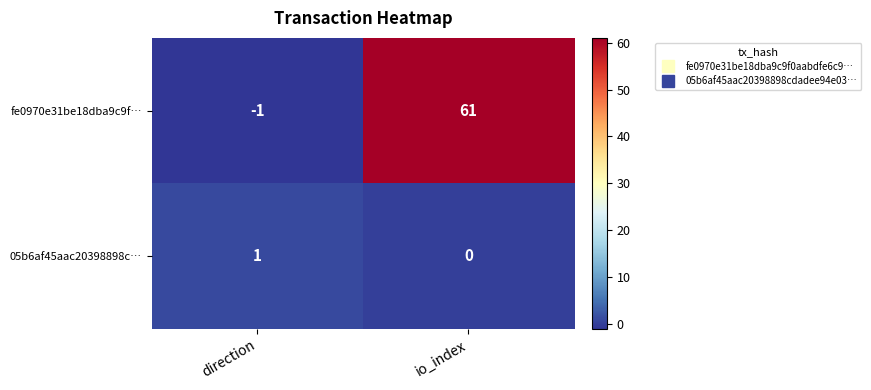

Rank the categories by fe0970e31be18dba9c9f… value from highest to lowest.

io_index, direction